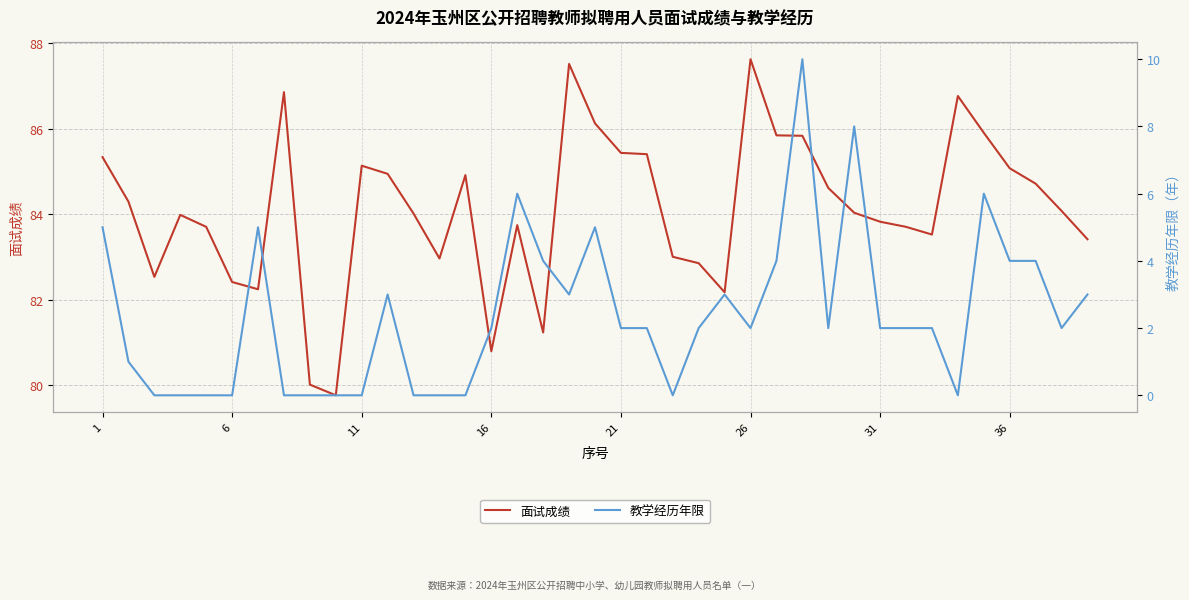

Rank the series at 37 from lowest to highest value.

教学经历年限, 面试成绩